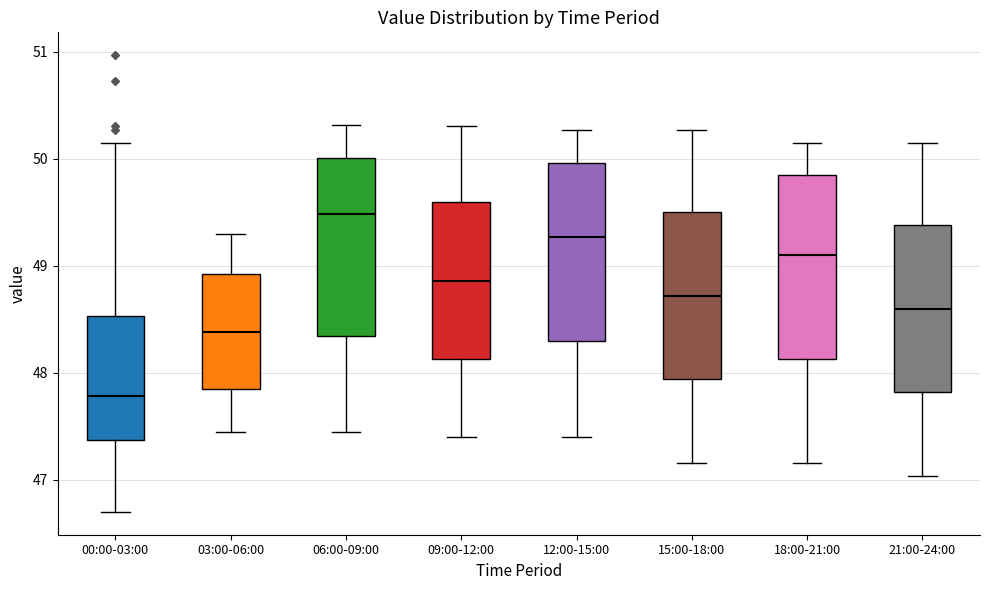

Which box has the lowest median line?

00:00-03:00